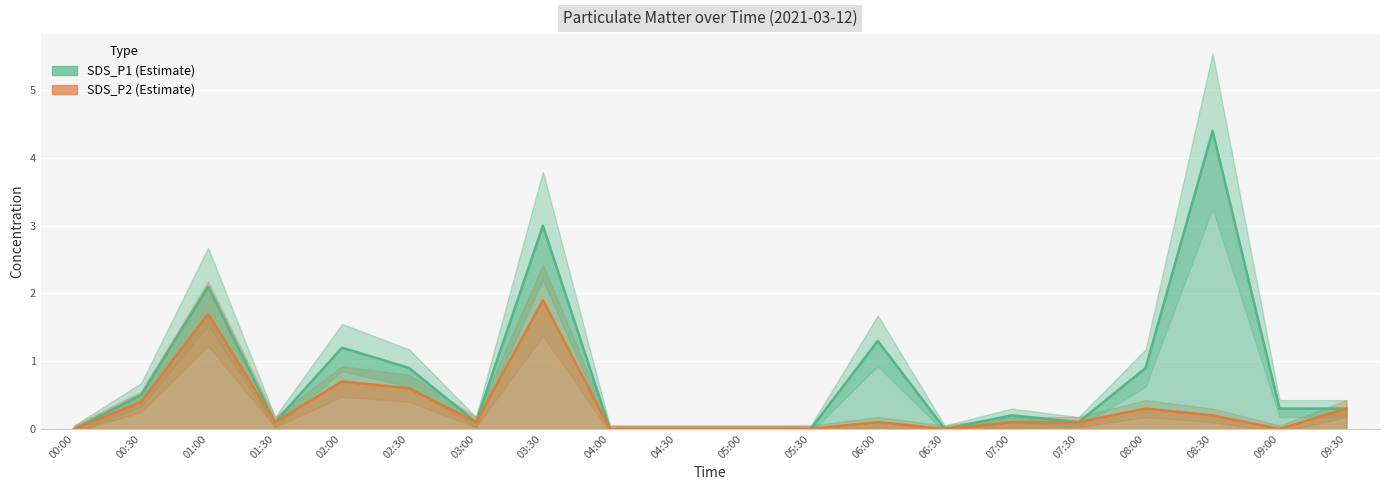

Which label corresponds to the smallest value in the chart?

00:00